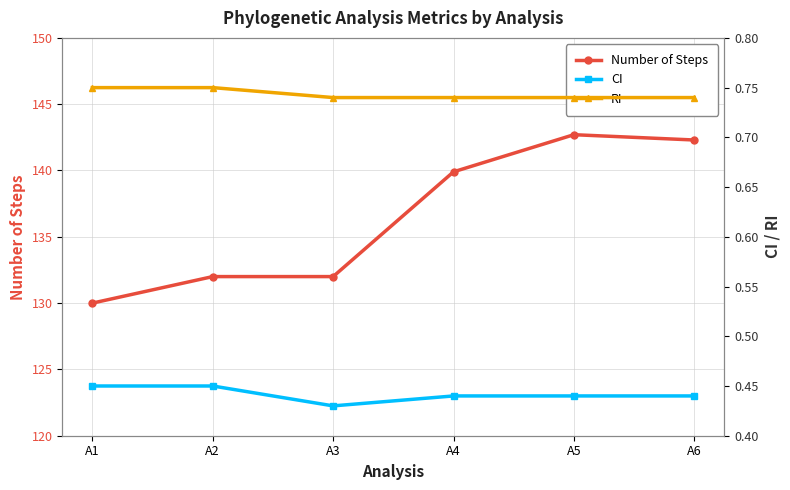

List the series in order of their peak value, lowest first.

CI, RI, Number of Steps